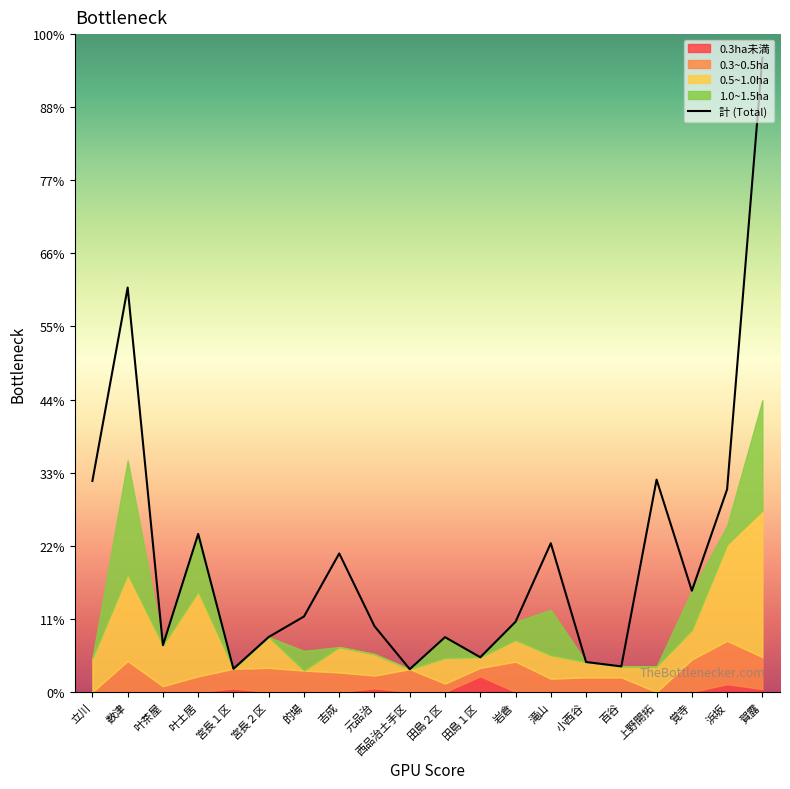

What is the ratio of the value at 百谷 to the value at 宮長１区?

1.1